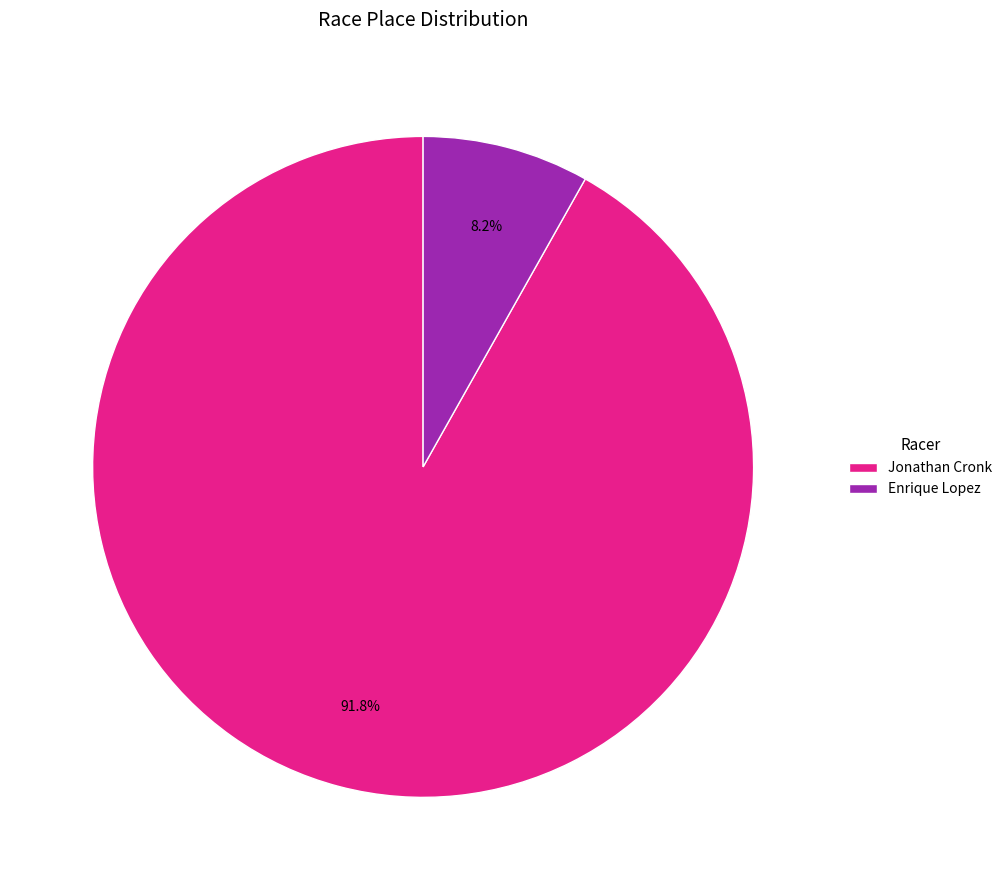

True or false: Jonathan Cronk accounts for 92% of the total.

True